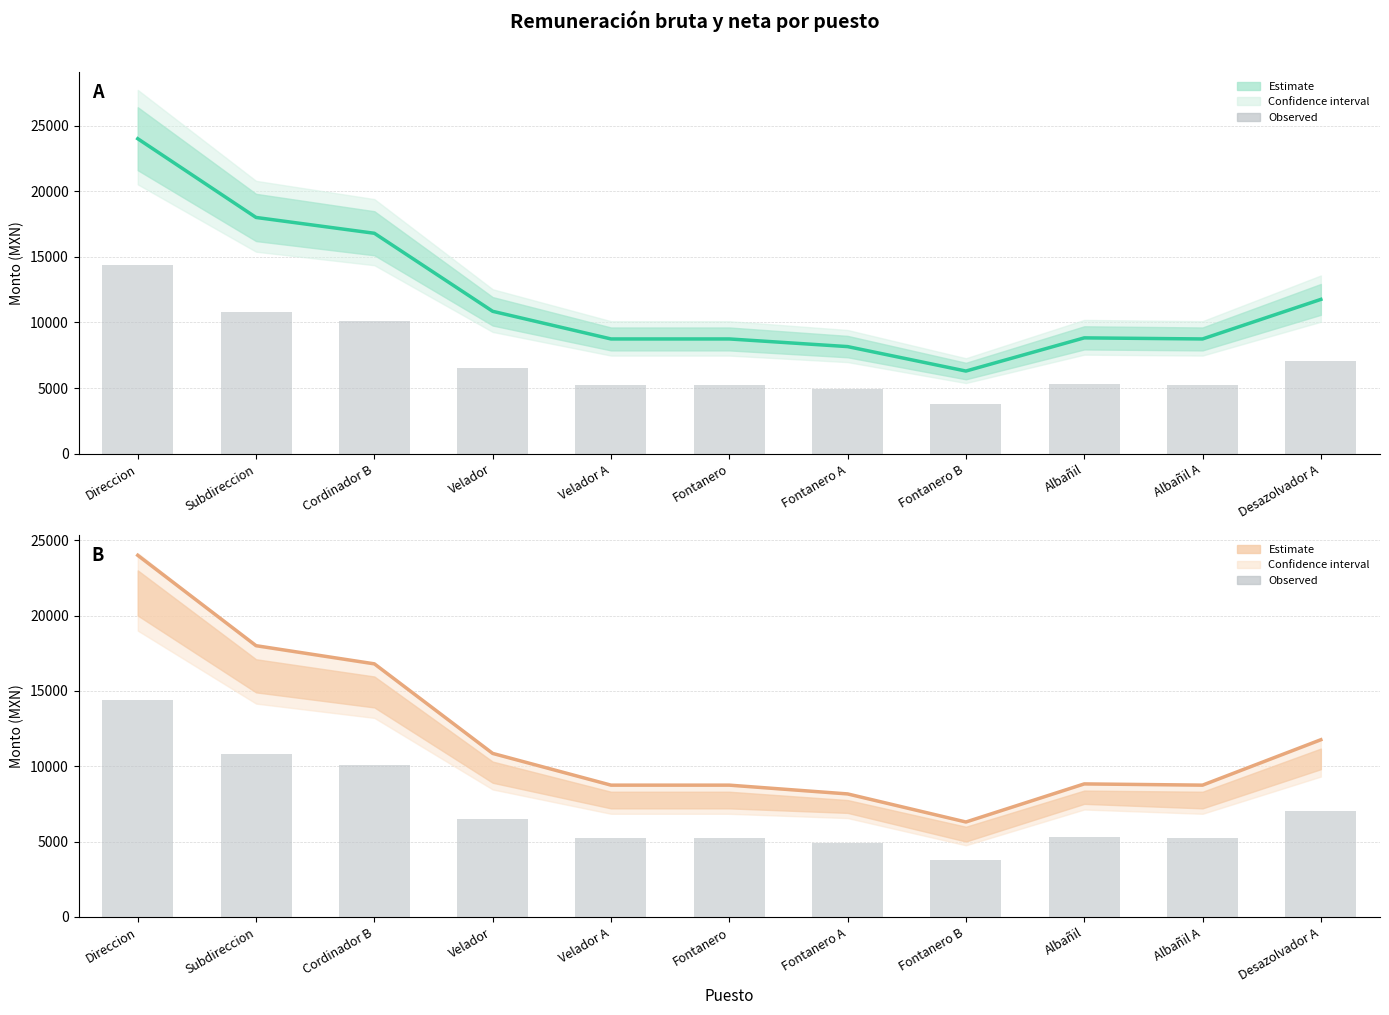

Which series has the largest range (max minus min)?

Remuneración bruta